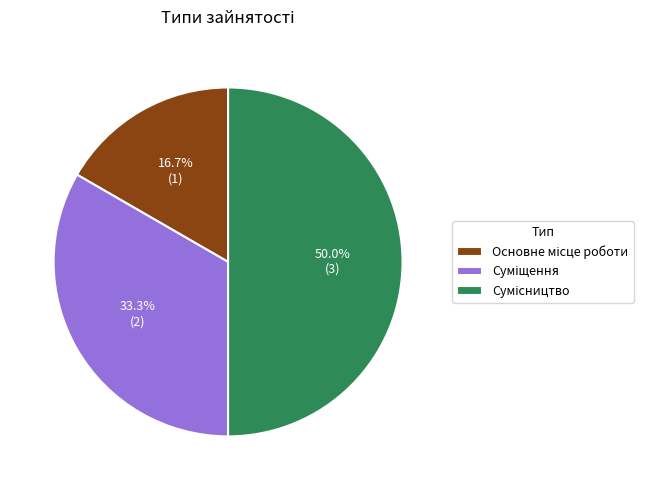

What percentage do Суміщення and Основне місце роботи together represent?

50.0%